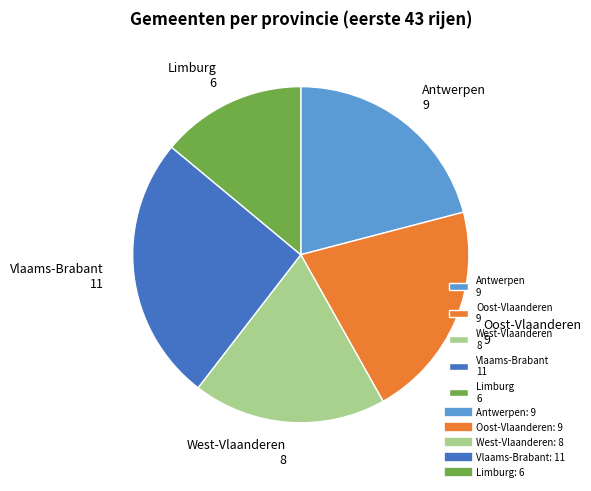

True or false: West-Vlaanderen 8 accounts for 19% of the total.

True